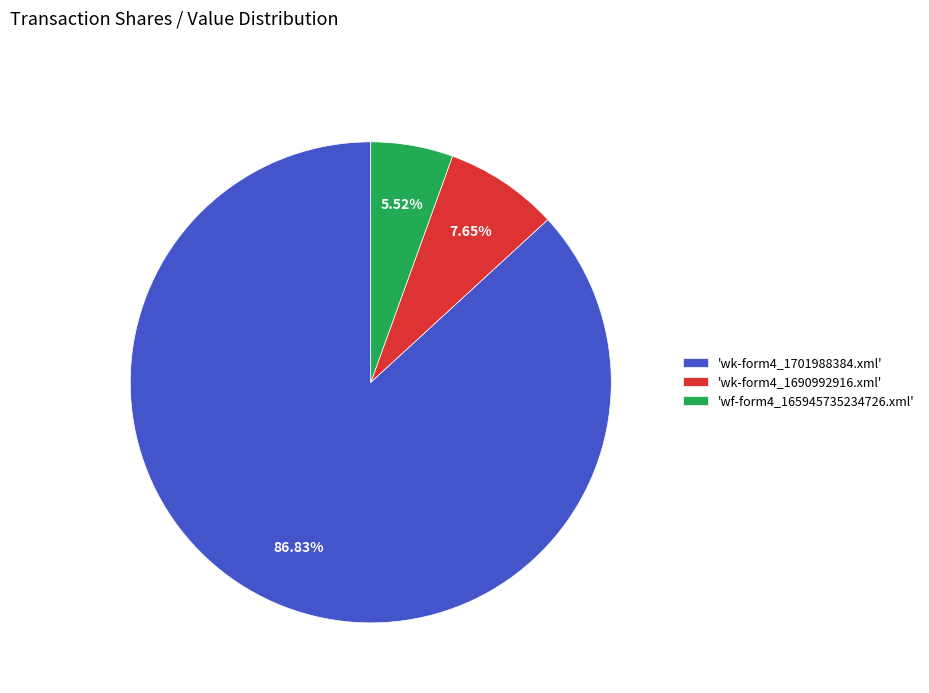

How many slices are in this pie chart?

3